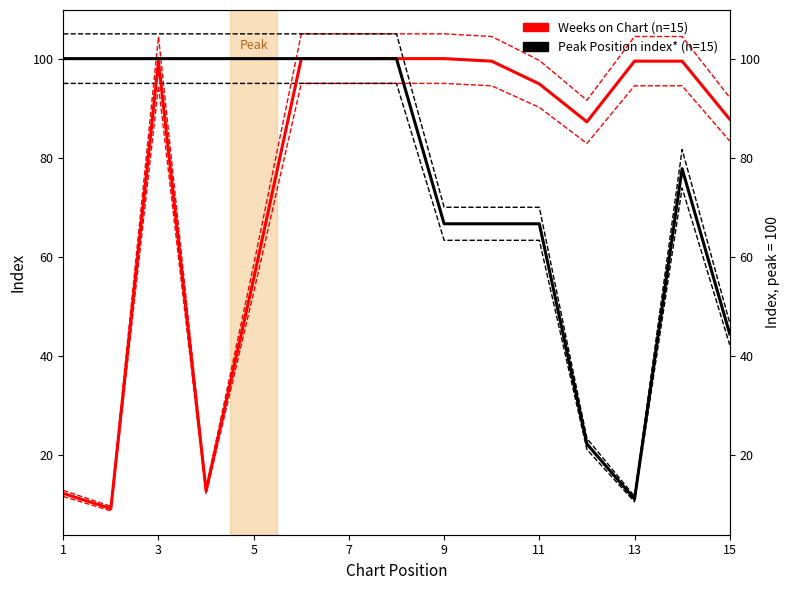

At 13, list the series in order from smallest to largest.

Peak Position (inverted), Weeks on Chart